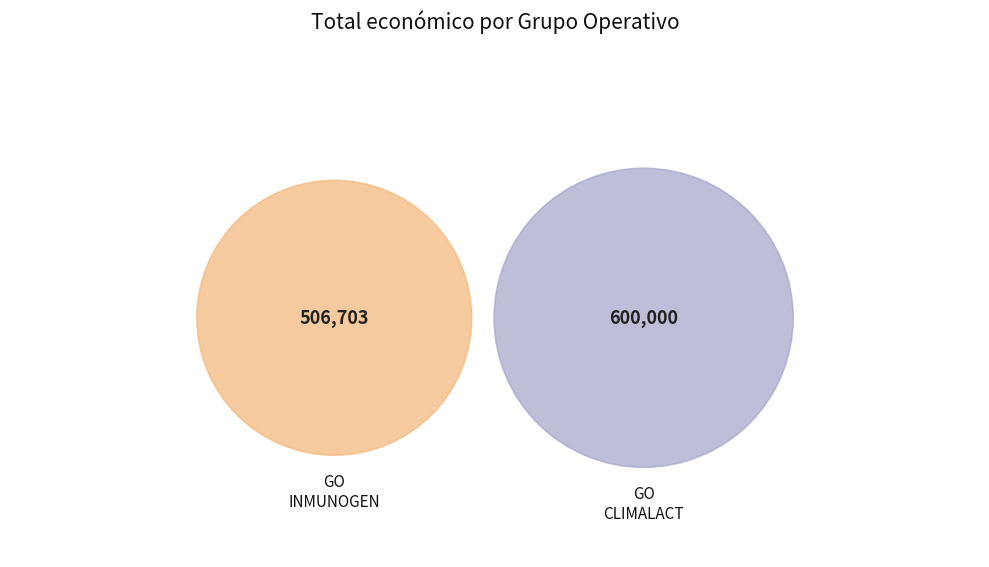

To the nearest percent, what percentage of the pie is Groupe opérationnel CLIMALACT?

54%